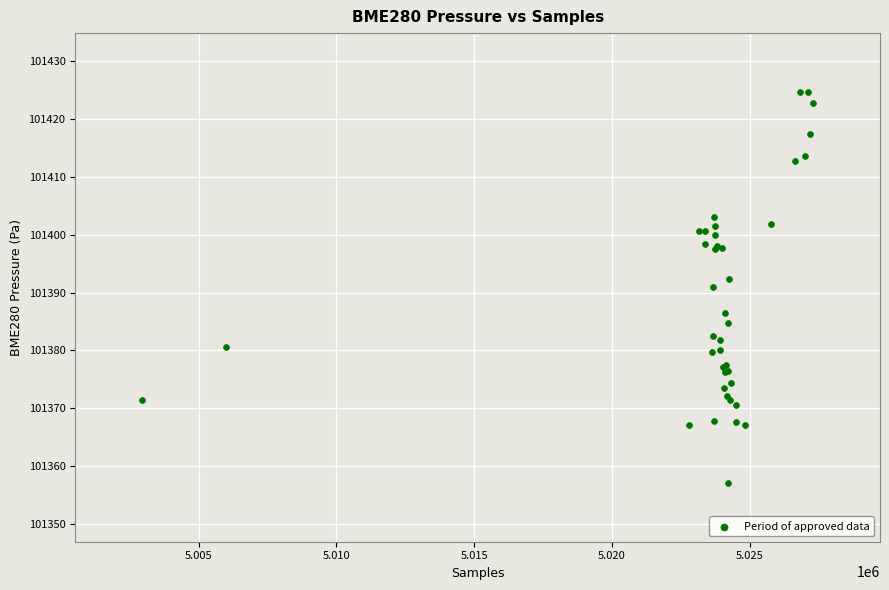

What Y value in the scatter plot is closest to 101390?

101391.0